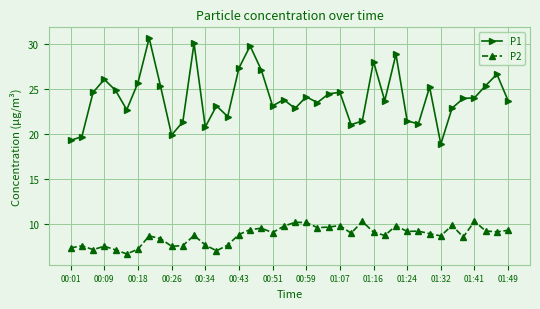

True or false: P1 has more than 1 interior local peaks.

True